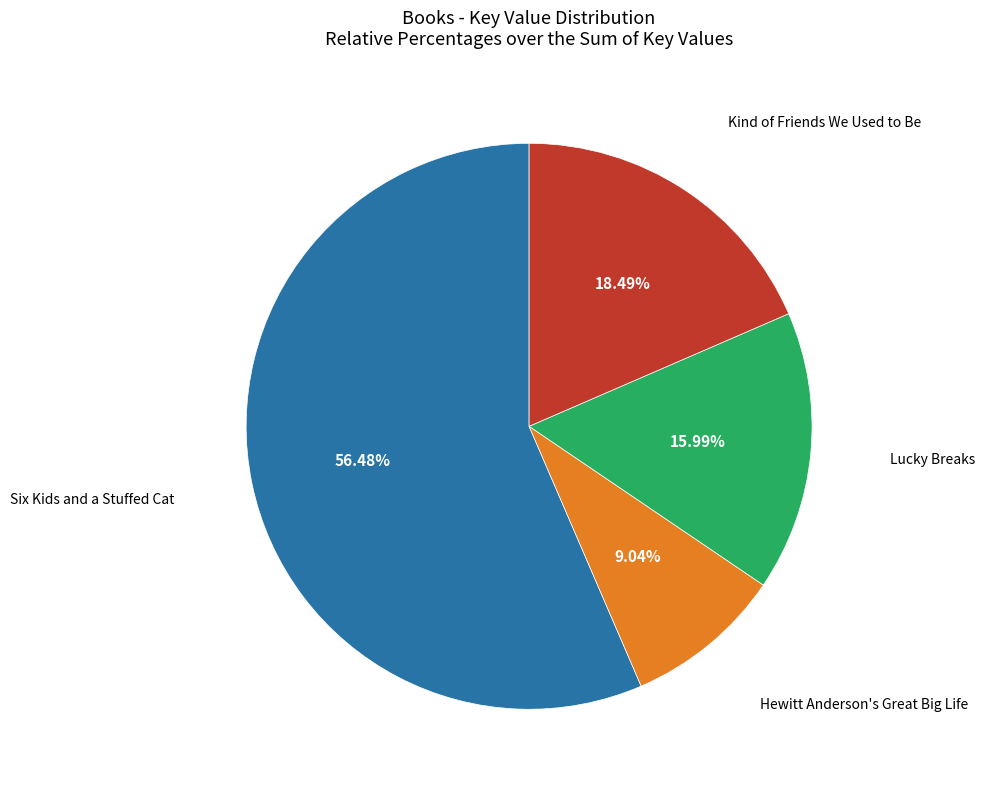

Is there a majority slice in this chart?

Yes